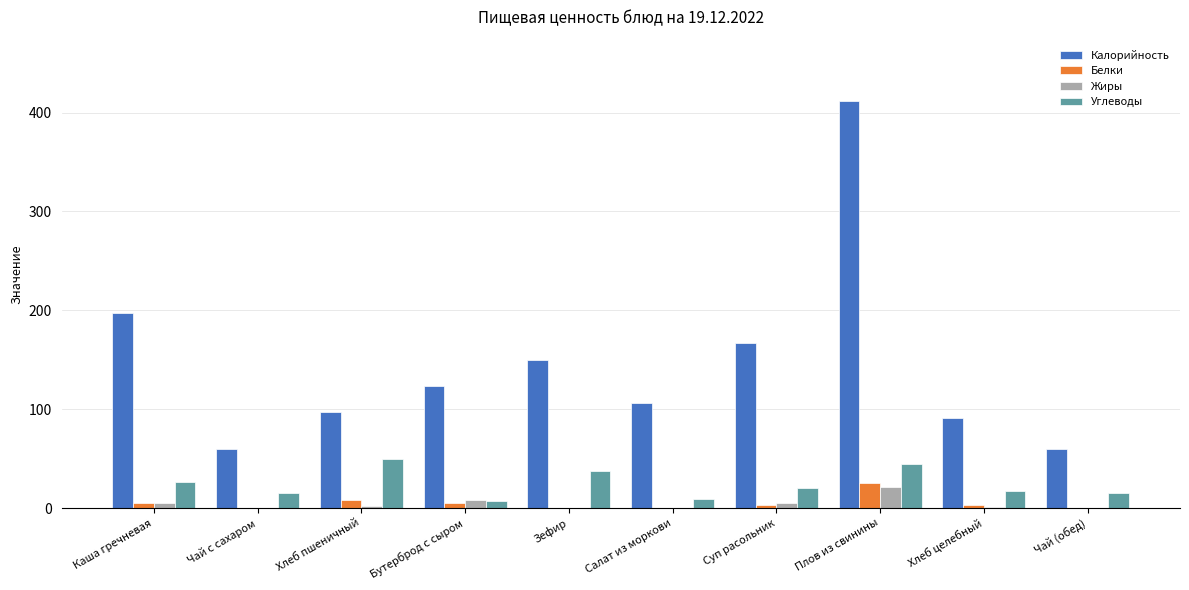

How many series are shown in this chart?

4